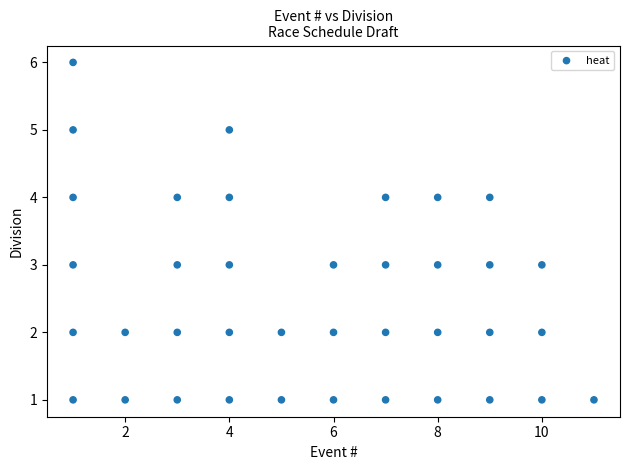

What is the range of X values (max minus min)?

10